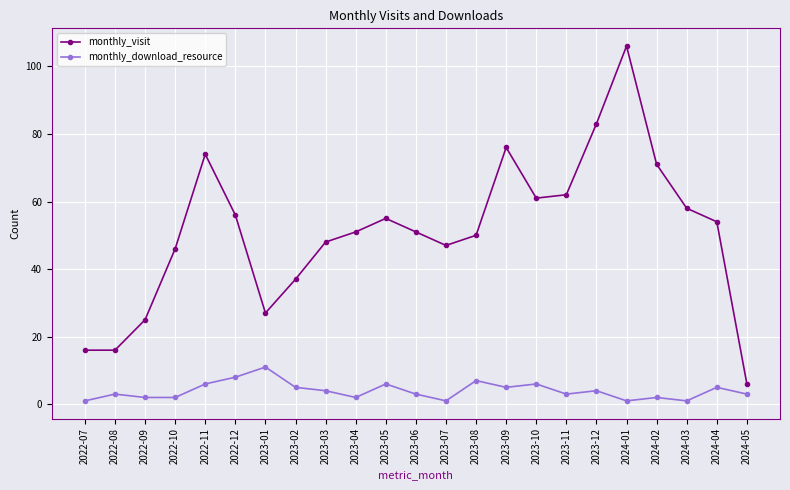

At which label does monthly_download_resource reach its peak?

2023-01